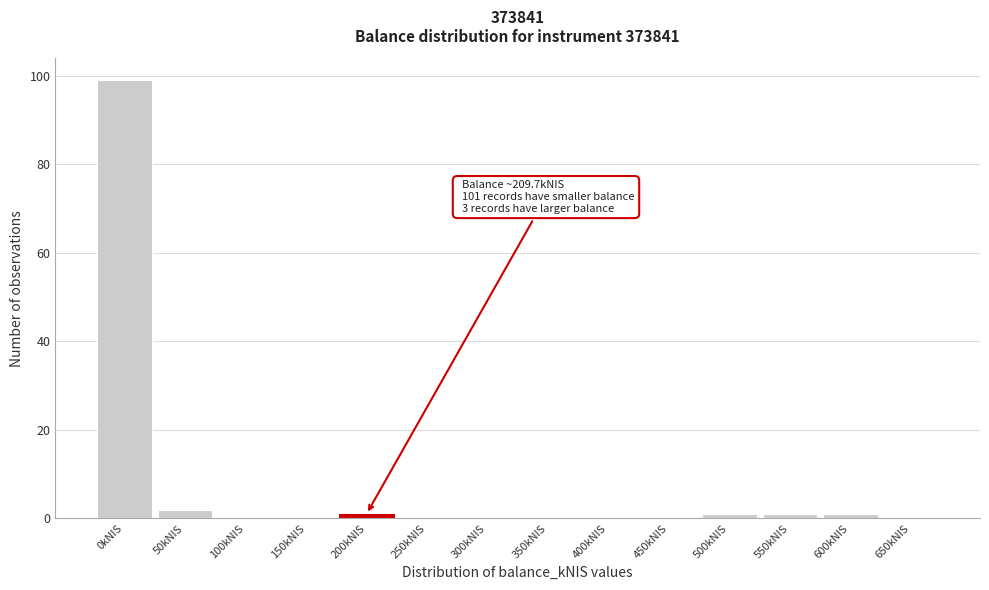

Reading right to left, extract all data points from this chart.

650kNIS=0	600kNIS=1	550kNIS=1	500kNIS=1	450kNIS=0	400kNIS=0	350kNIS=0	300kNIS=0	250kNIS=0	200kNIS=1	150kNIS=0	100kNIS=0	50kNIS=2	0kNIS=99